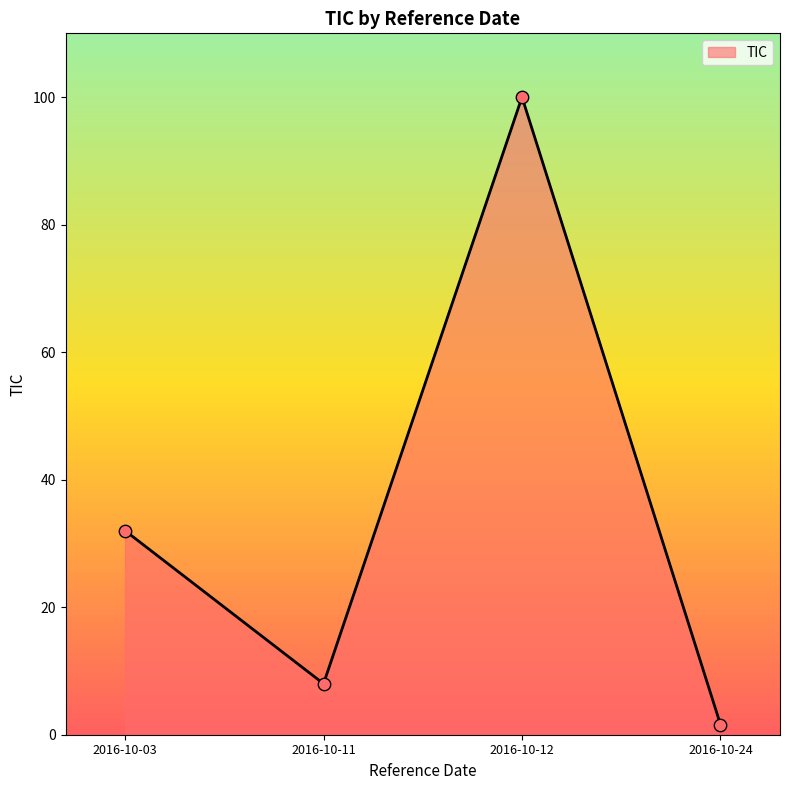

What is the change in value from 2016-10-03 to 2016-10-12?

+68.0